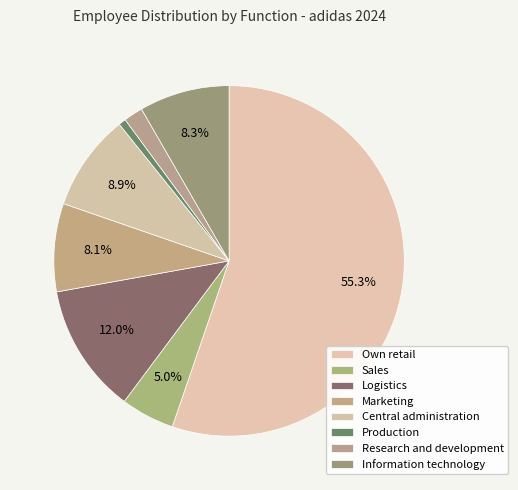

Is Sales the majority of the pie?

No